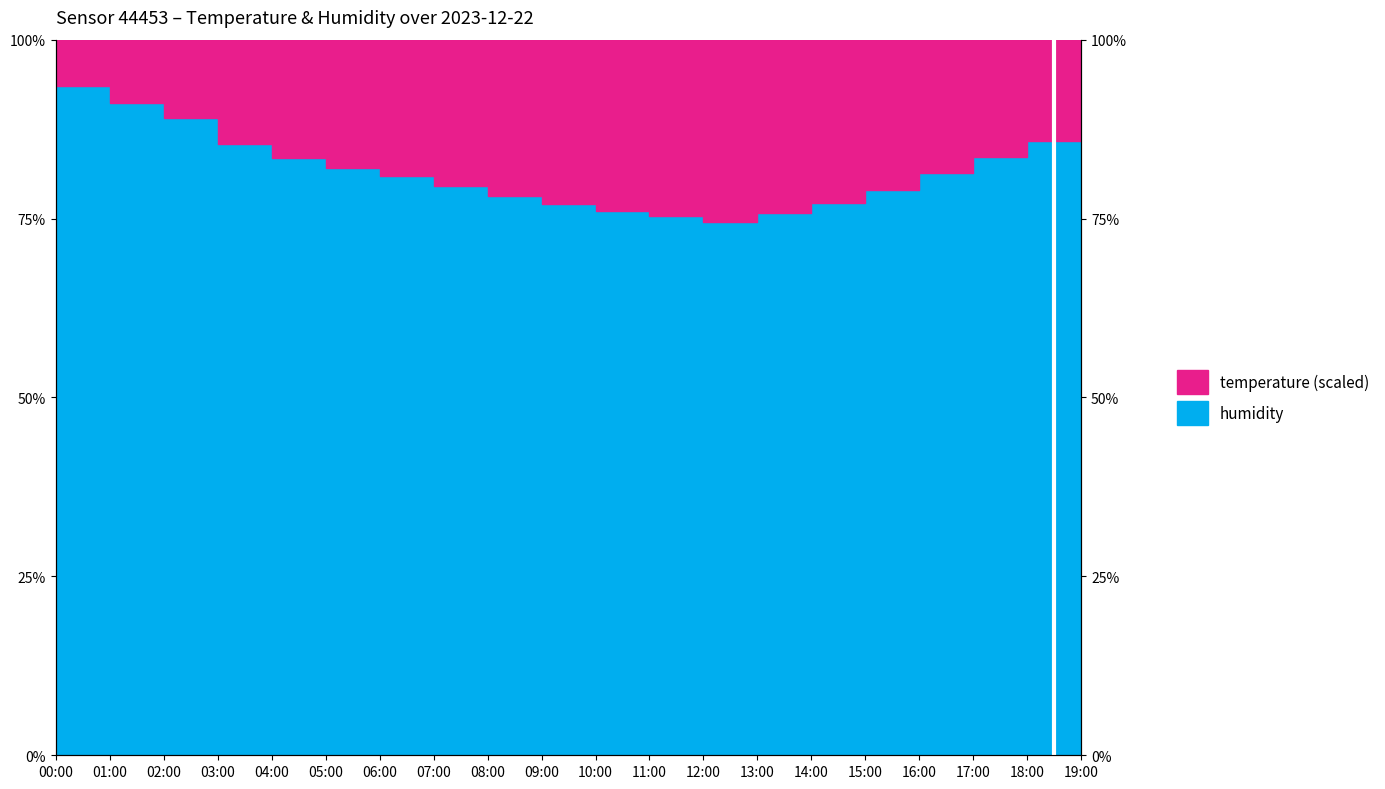

What is the maximum value shown in the chart?

93.5